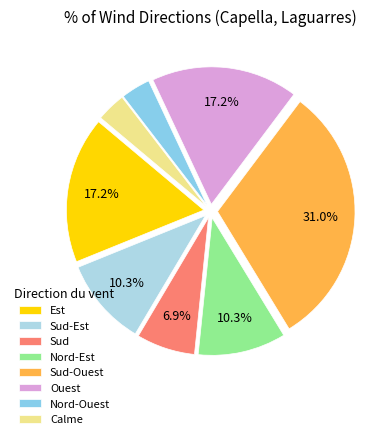

What percentage do Sud-Ouest and Est together represent?

48.3%